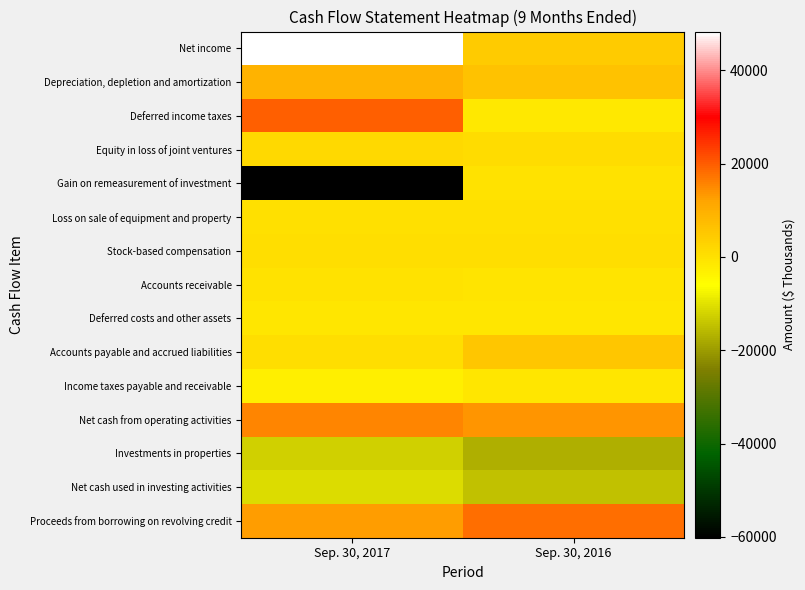

List the series in order of their peak value, lowest first.

Investments in properties, Net cash used in investing activities, Deferred costs and other assets, Income taxes payable and receivable, Accounts receivable, Gain on remeasurement of investment, Loss on sale of equipment and property, Stock-based compensation, Equity in loss of joint ventures, Accounts payable and accrued liabilities, Depreciation, depletion and amortization, Net cash from operating activities, Proceeds from borrowing on revolving credit, Deferred income taxes, Net income